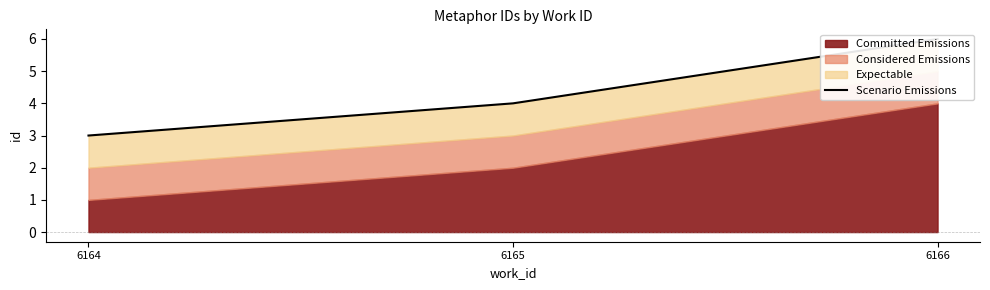

The value at 6166 is 6. True or false?

True